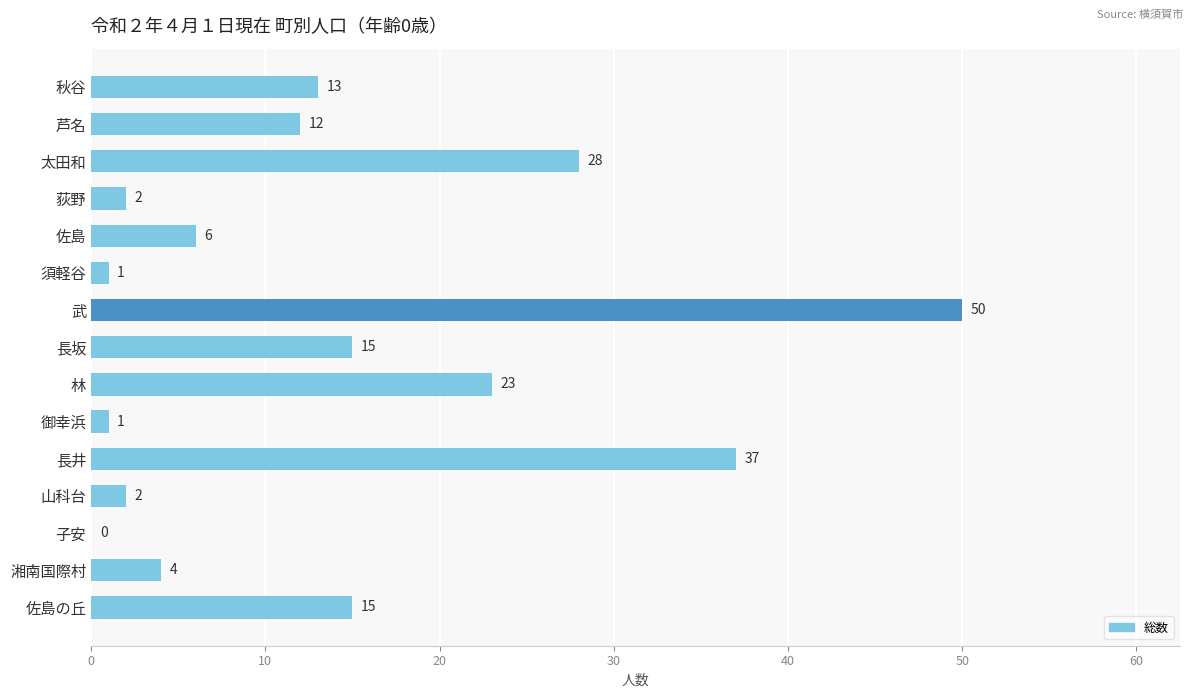

What is the greatest value displayed?

50